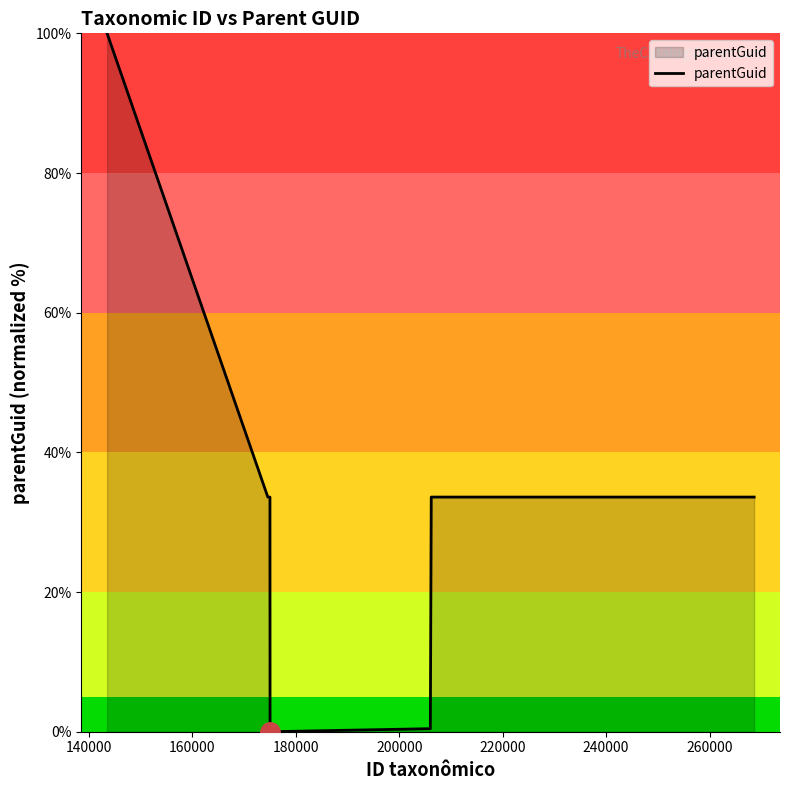

True or false: there are more than 2 points higher than both neighbors.

False